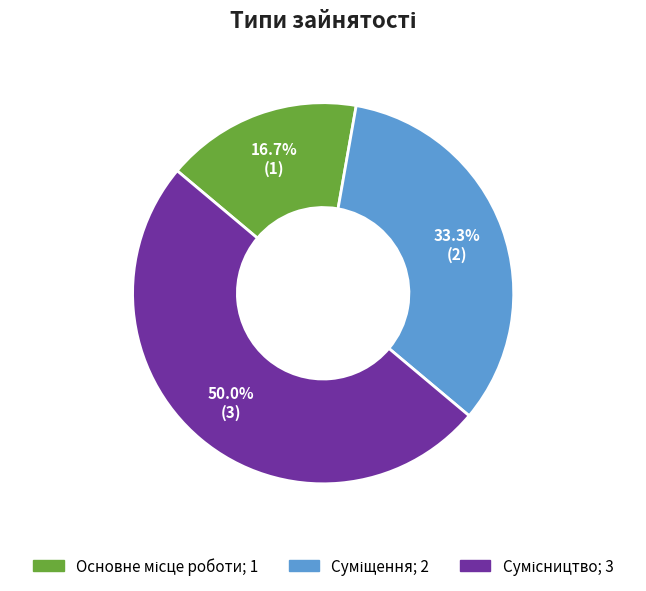

Is there any slice that represents more than half of the pie?

No